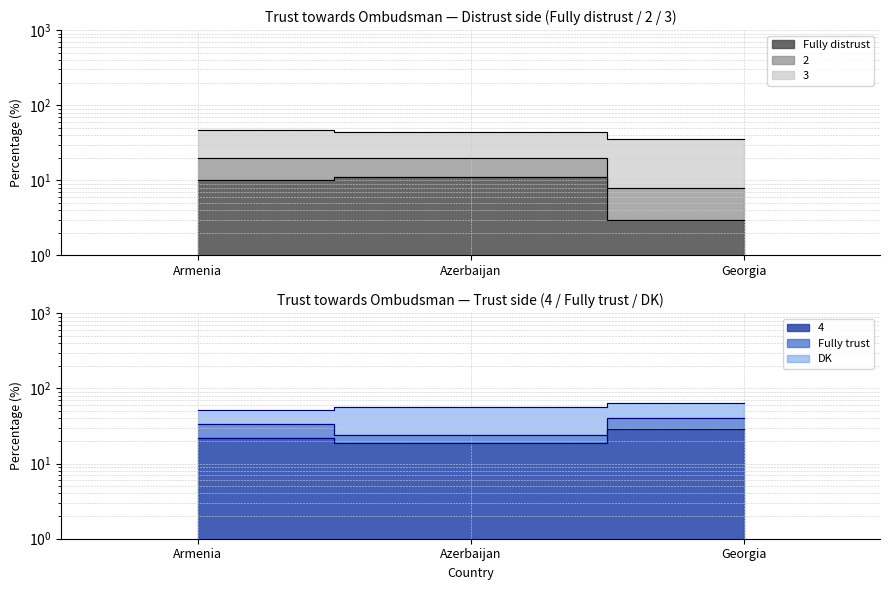

Between Armenia and Azerbaijan, which series saw the biggest shift?

2